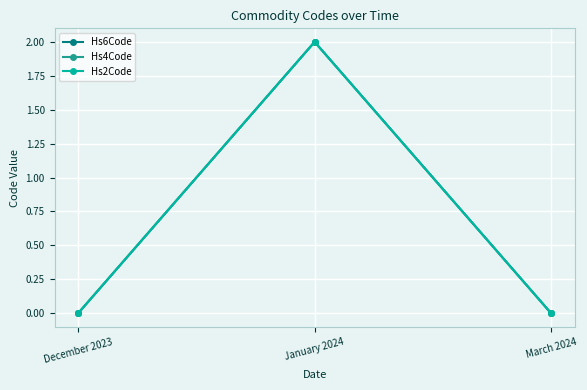

What is the approximate value of Hs6Code at January 2024?

2.0